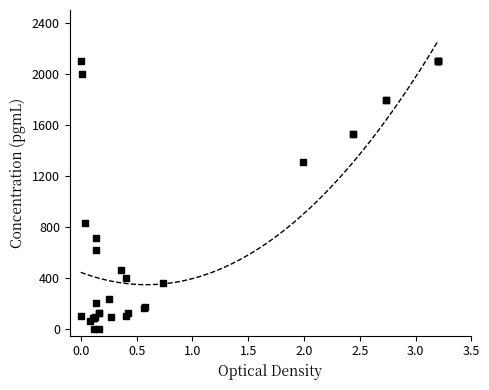

What Y value in the scatter plot is closest to 1050?

835.9